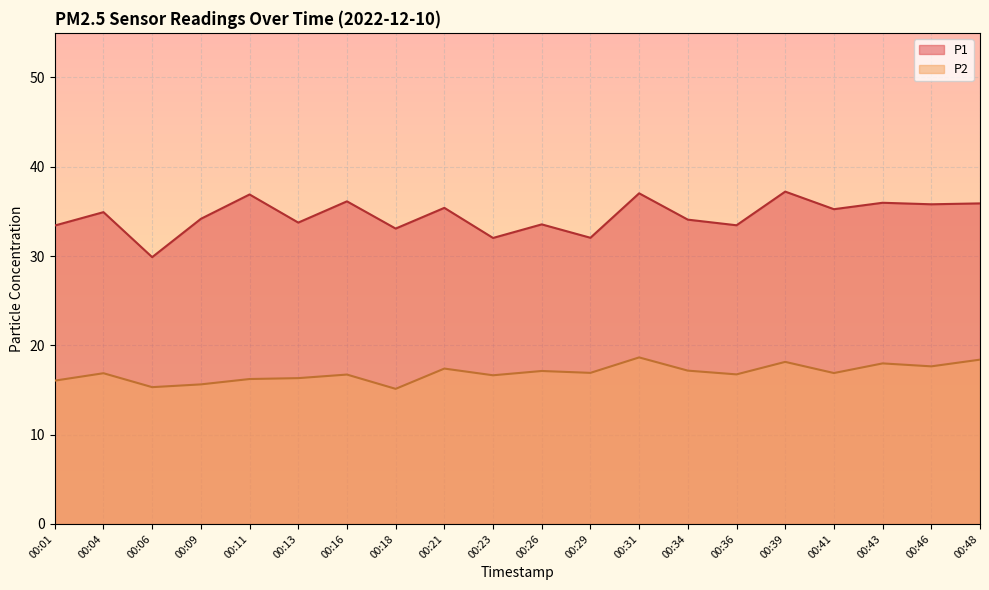

Reading left to right, transcribe all the data shown in this chart.

P1: 33.4	34.9	29.9	34.2	36.9	33.8	36.1	33.1	35.4	32.0	33.5	32.0	37.0	34.1	33.5	37.2	35.2	36.0	35.8	35.9
P2: 16.1	16.9	15.3	15.6	16.2	16.3	16.7	15.1	17.4	16.6	17.1	16.9	18.6	17.2	16.8	18.1	16.9	18.0	17.6	18.4